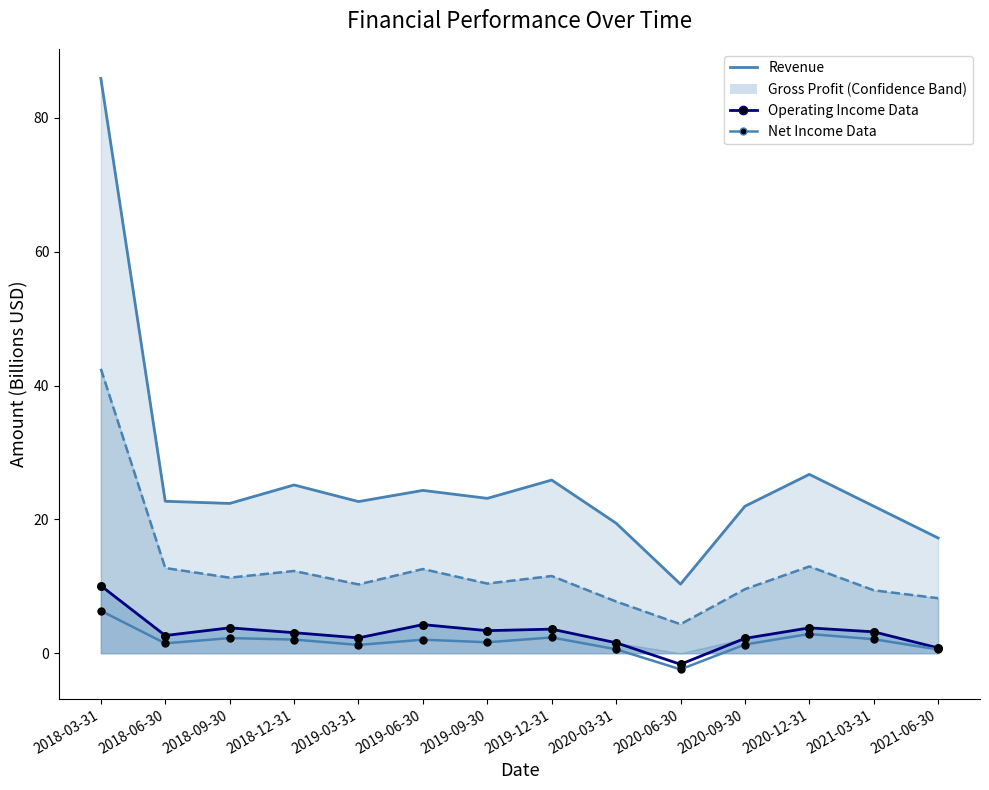

At which category is the sum across all series the highest?

2018-03-31